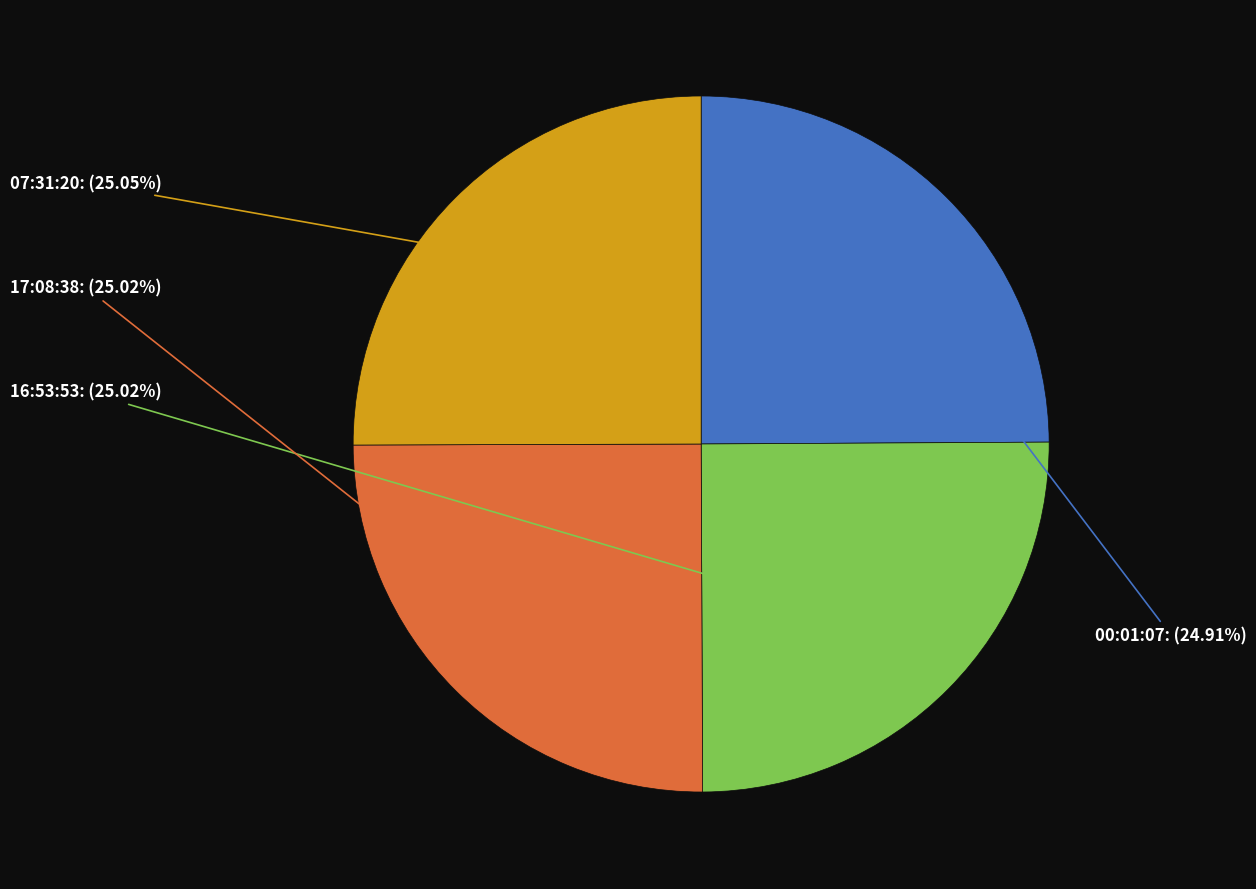

Which slice is the smallest?

00:01:07